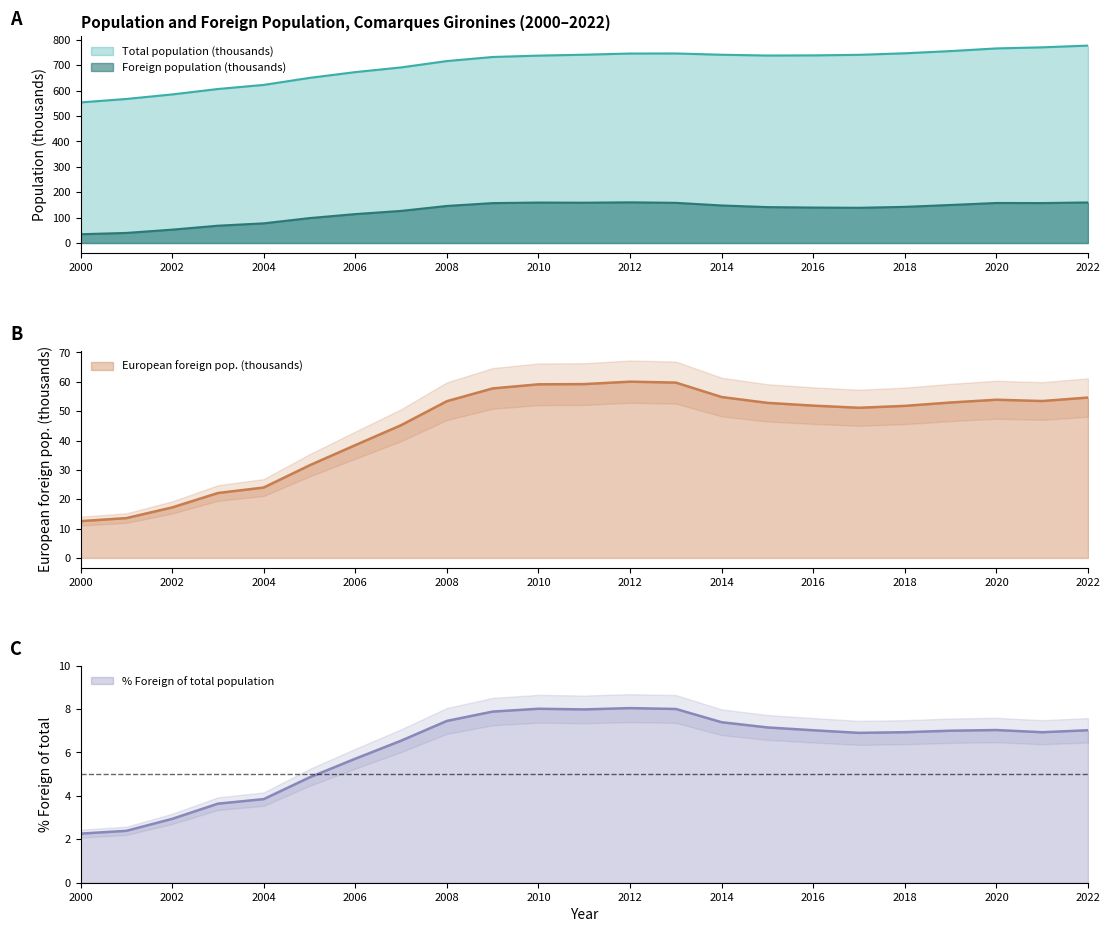

True or false: % Foreign of total and Total population cross at least once.

False